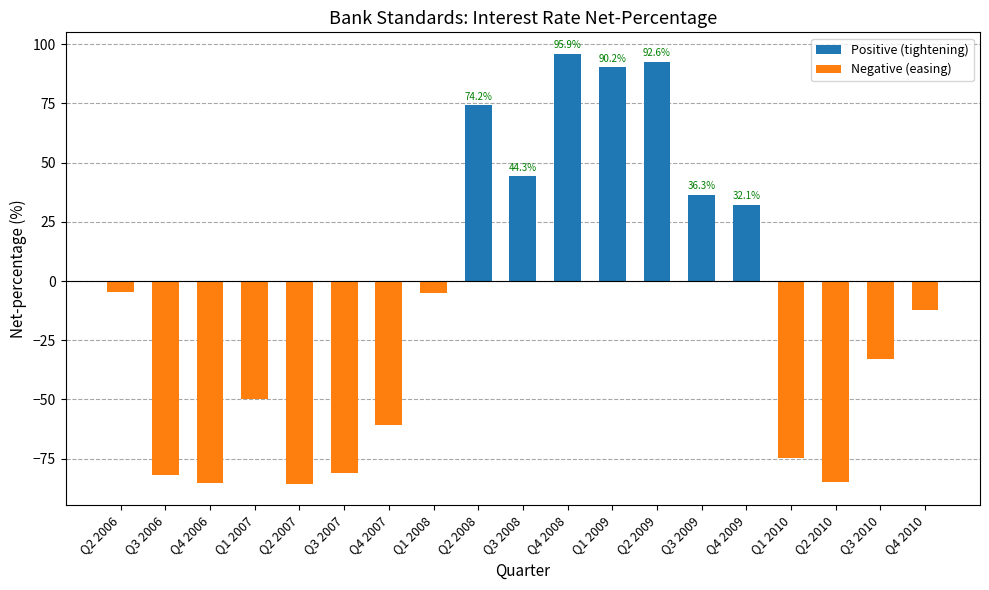

What is the maximum value shown in the chart?

95.9